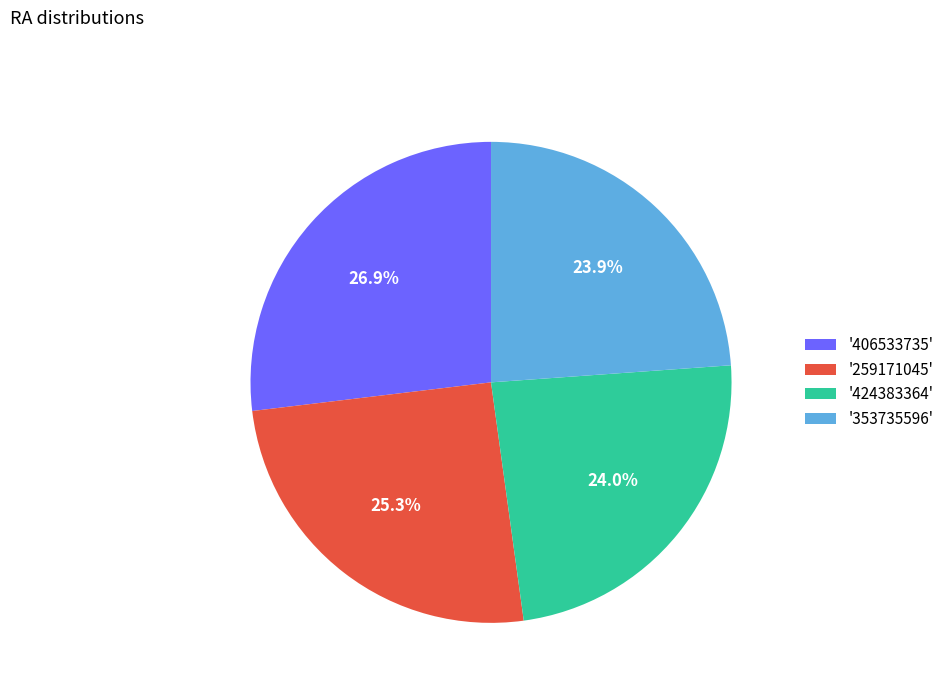

To the nearest percent, what is the difference between the largest and smallest slice percentages?

3%